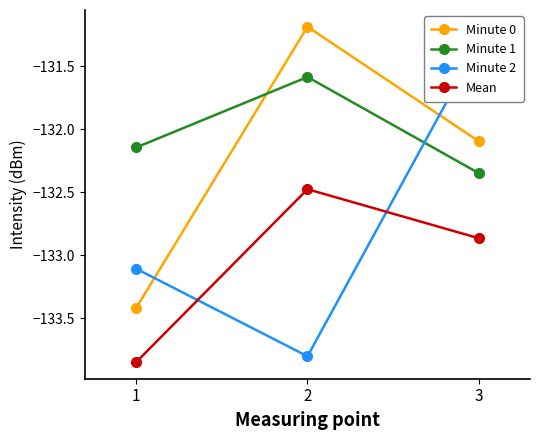

Which series has the largest total across all categories?

Minute 1